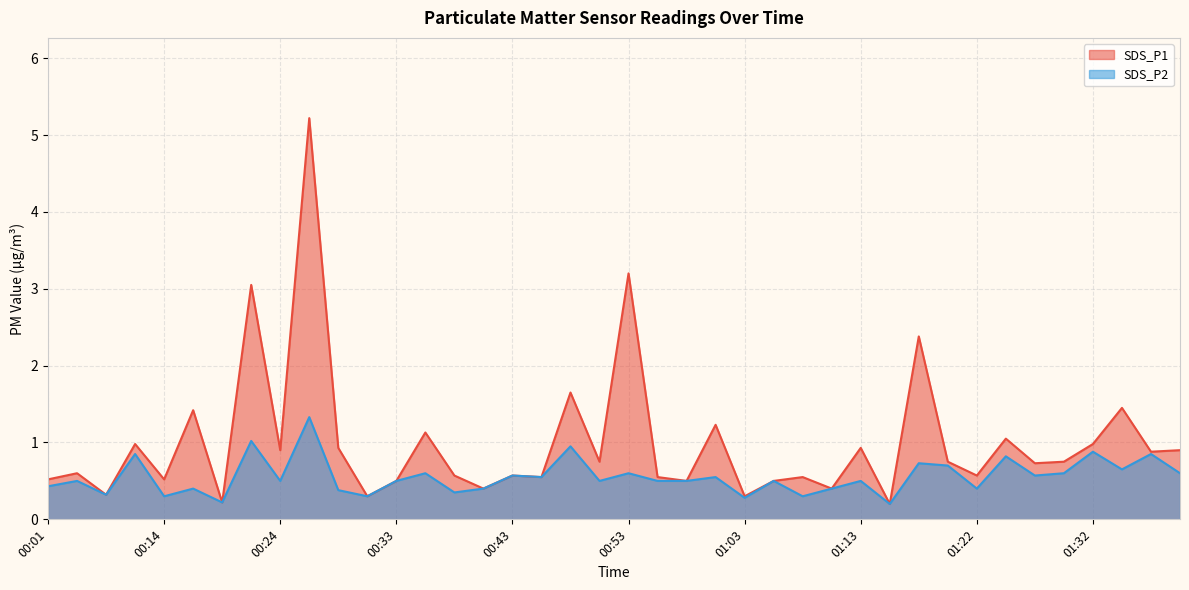

List the series in order of their peak value, lowest first.

SDS_P2, SDS_P1